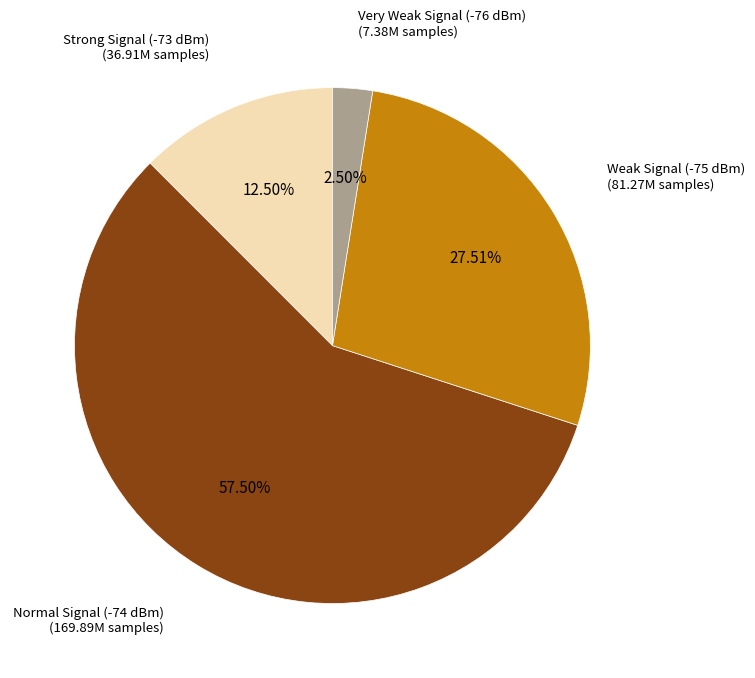

Does any single category account for the majority?

Yes